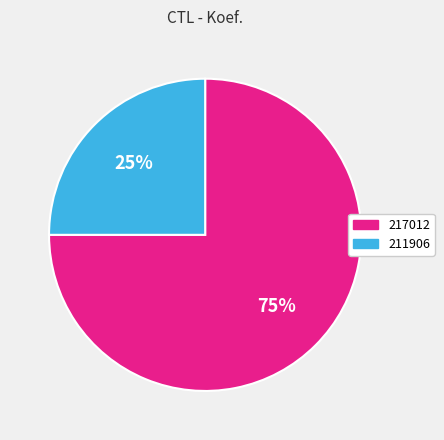

How many segments does this pie chart have?

2